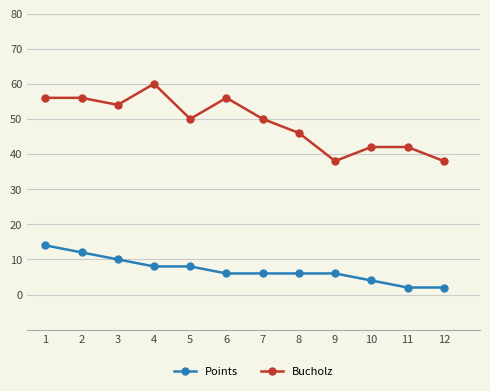

Which series has the largest total across all categories?

Bucholz